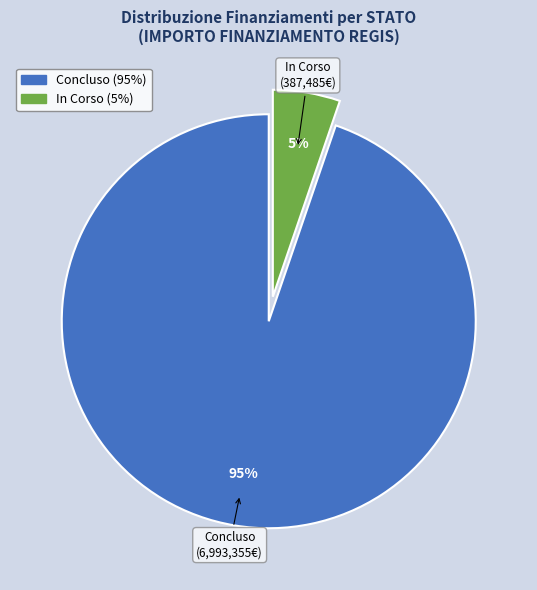

To the nearest percent, what is the average slice percentage?

50%